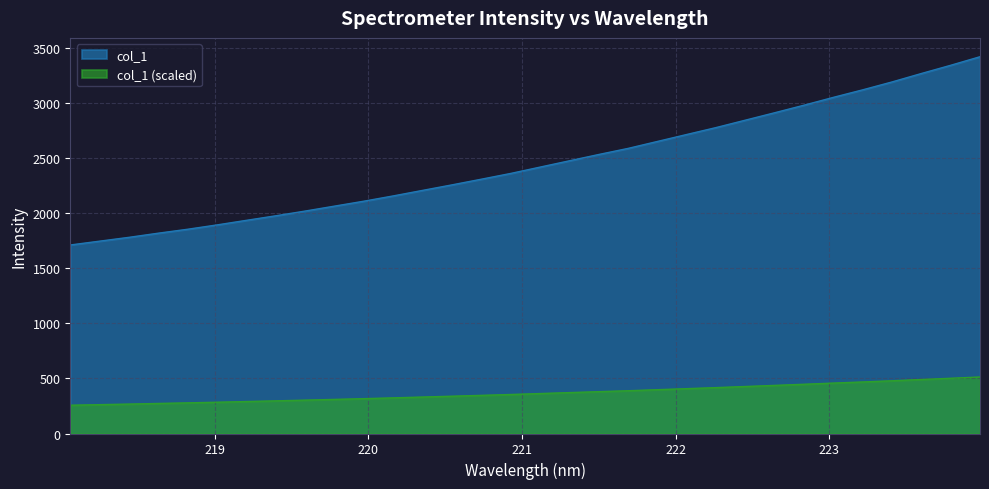

How many distinct data groups are displayed?

2